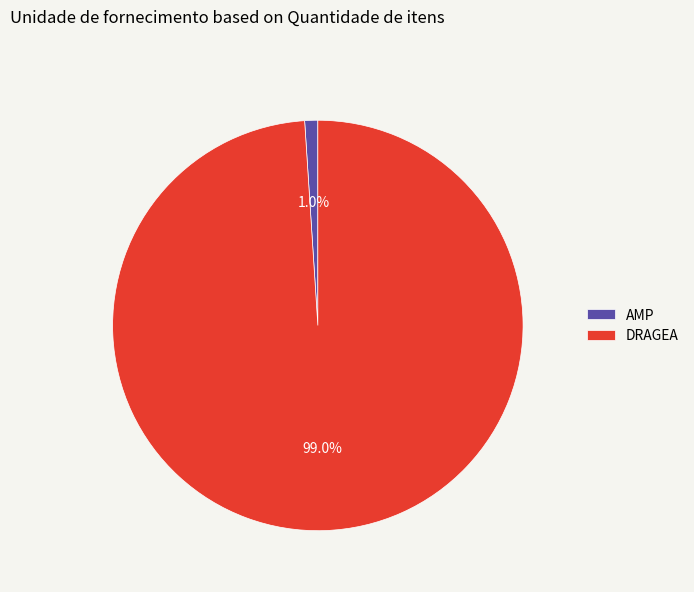

To the nearest percent, what is the combined percentage of DRAGEA and AMP?

100%